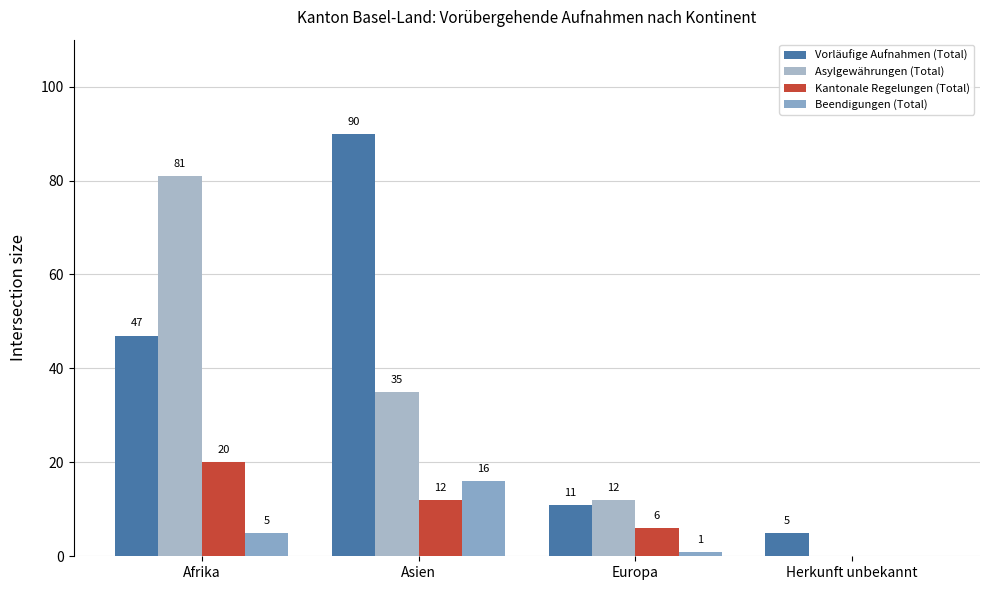

What is the sum of all Vorläufige Aufnahmen (Total) values?

153